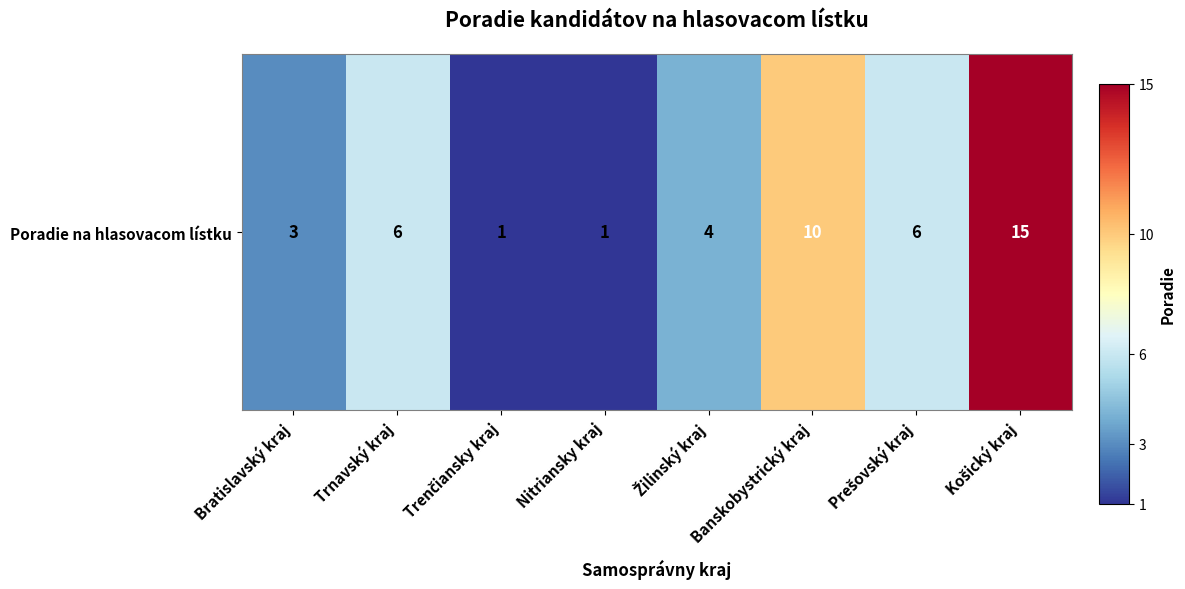

Reading left to right, what are all the values shown in this chart?

3	6	1	1	4	10	6	15